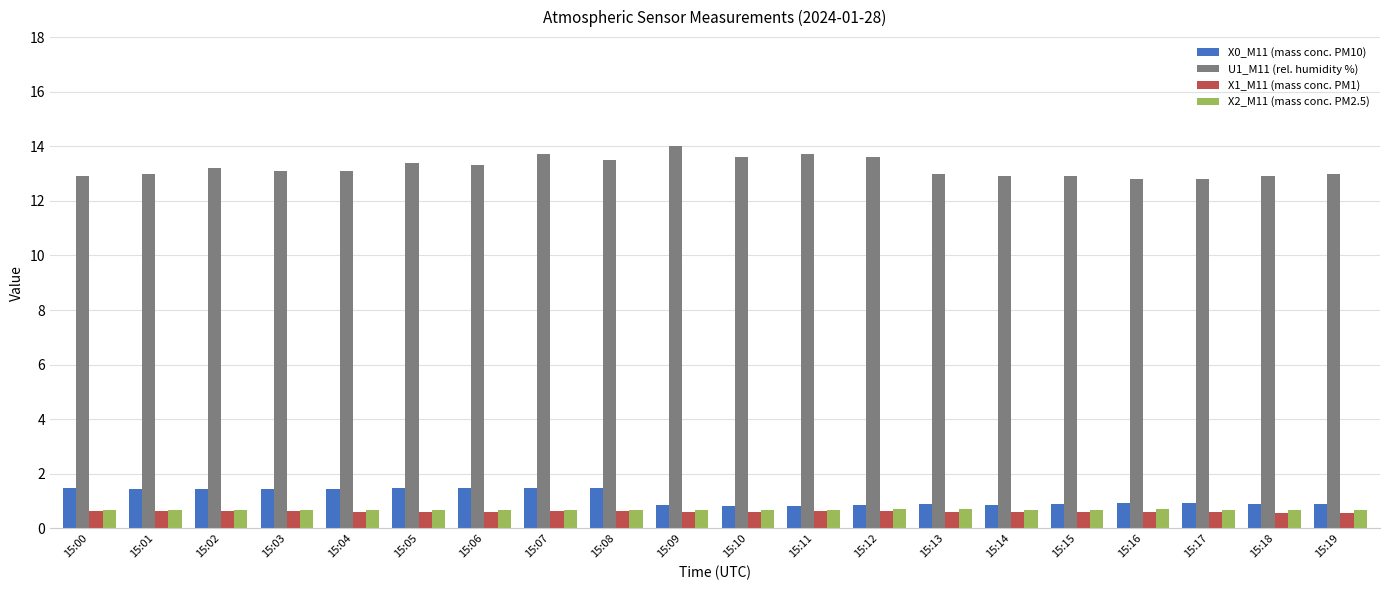

What is the highest value of the X1_M11 (mass conc. PM1) series?

0.6